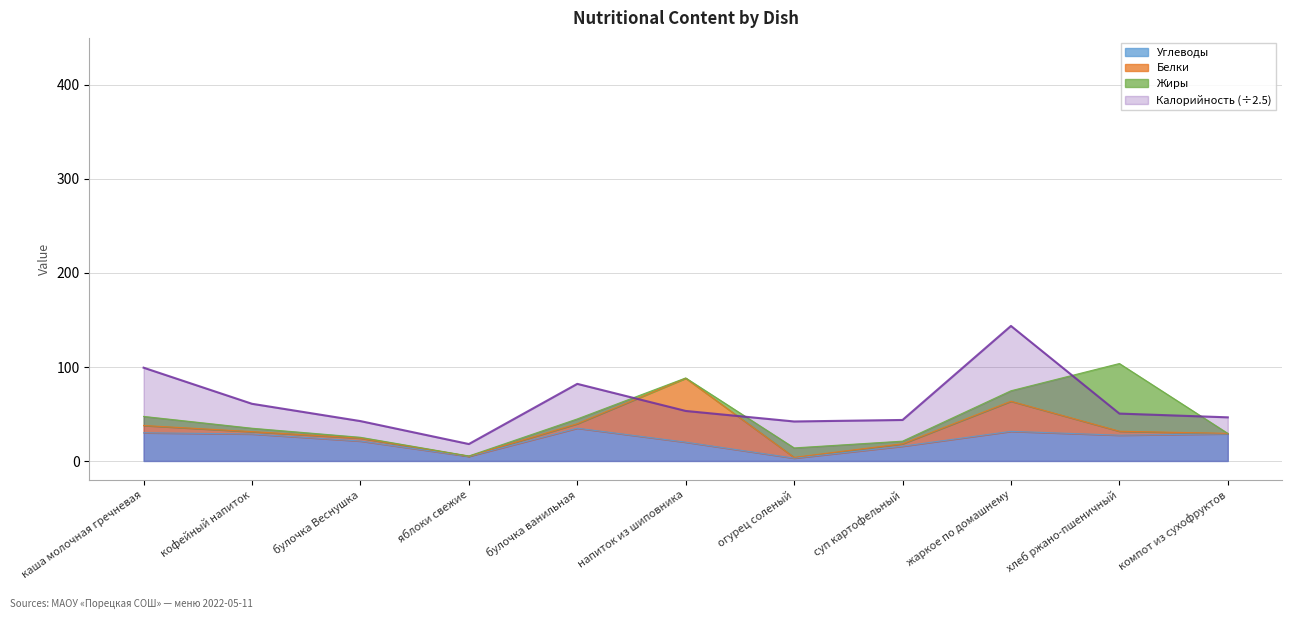

What is the value of the Калорийность point at the 8th from the left?

43.6